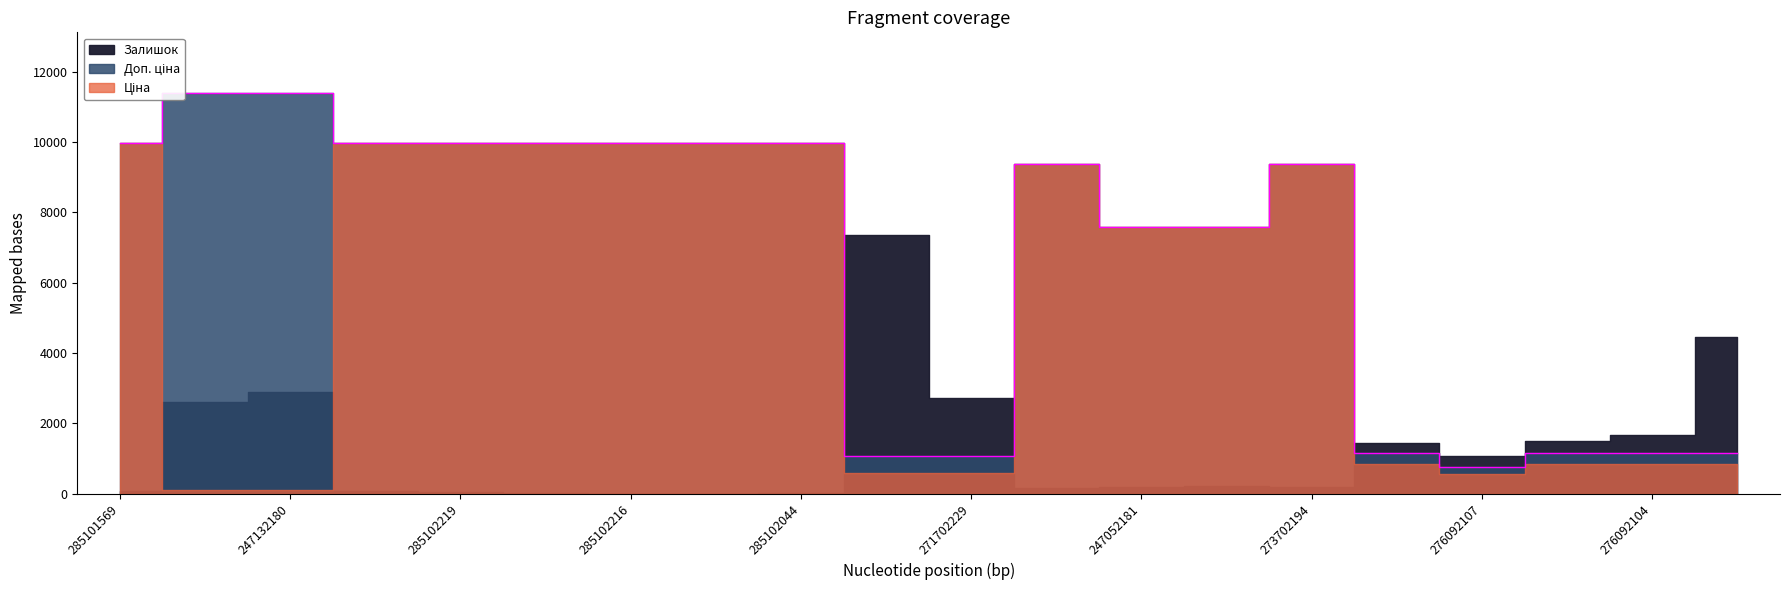

What is the approximate value of Ціна at 285102120?

9975.0